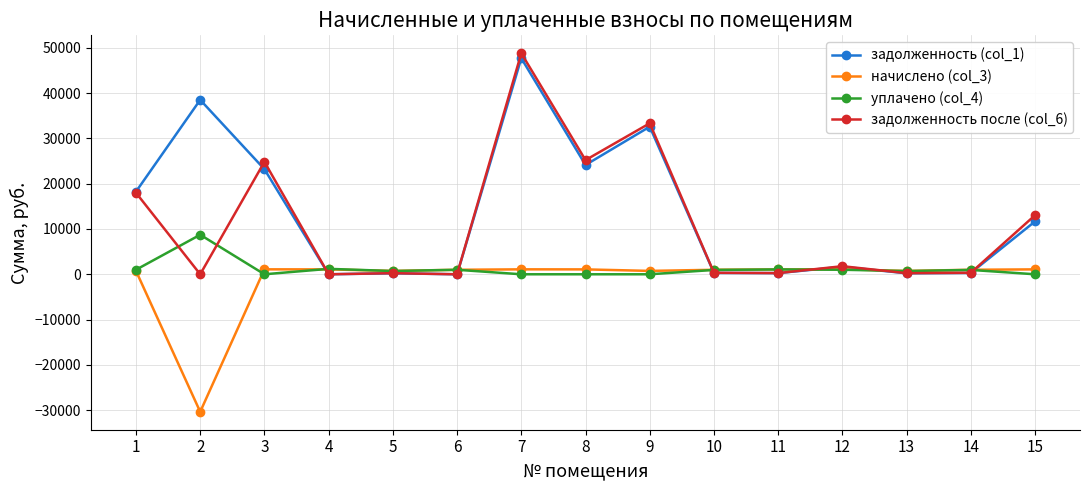

What is the total value across all series at 6?

1987.7